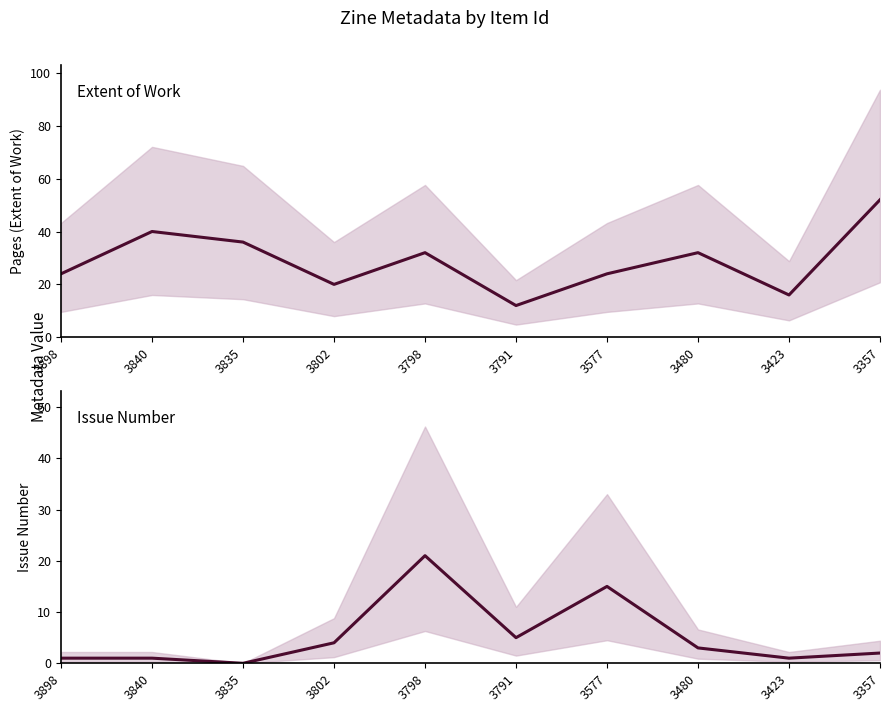

Which category has the lowest value across all series?

3835